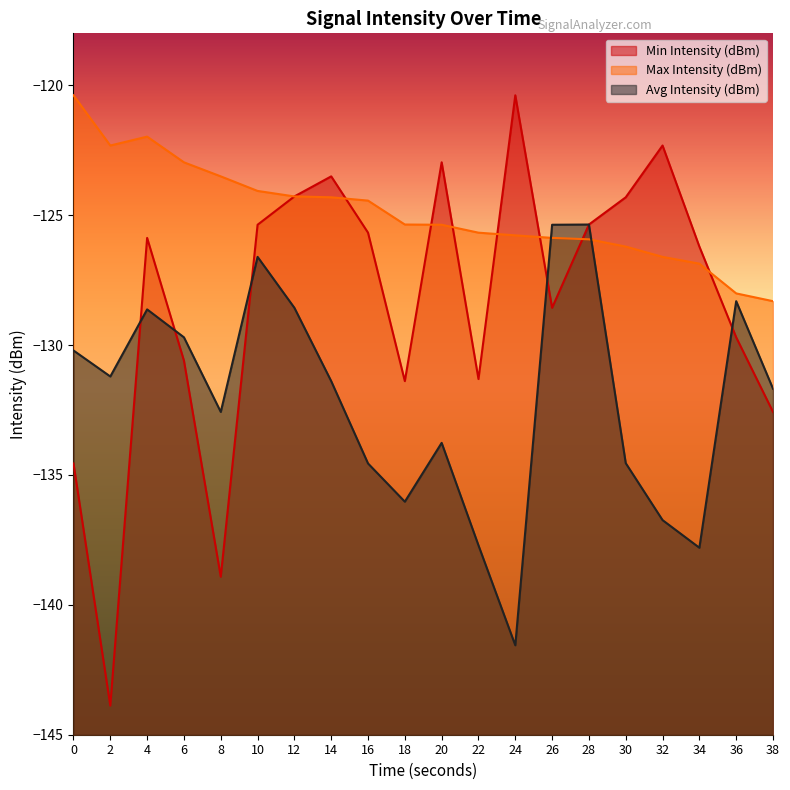

Is the value of Min Intensity (dBm) at 24 greater than the value of Avg Intensity (dBm) at 6?

Yes